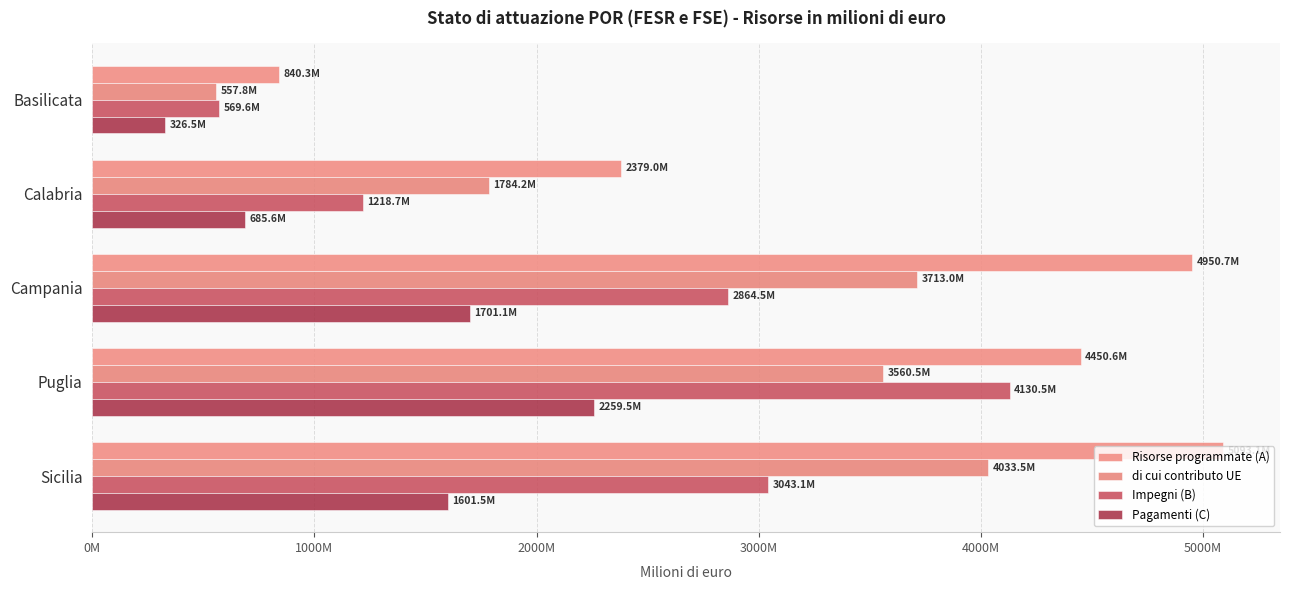

What is the maximum value for di cui contributo UE?

4033.5